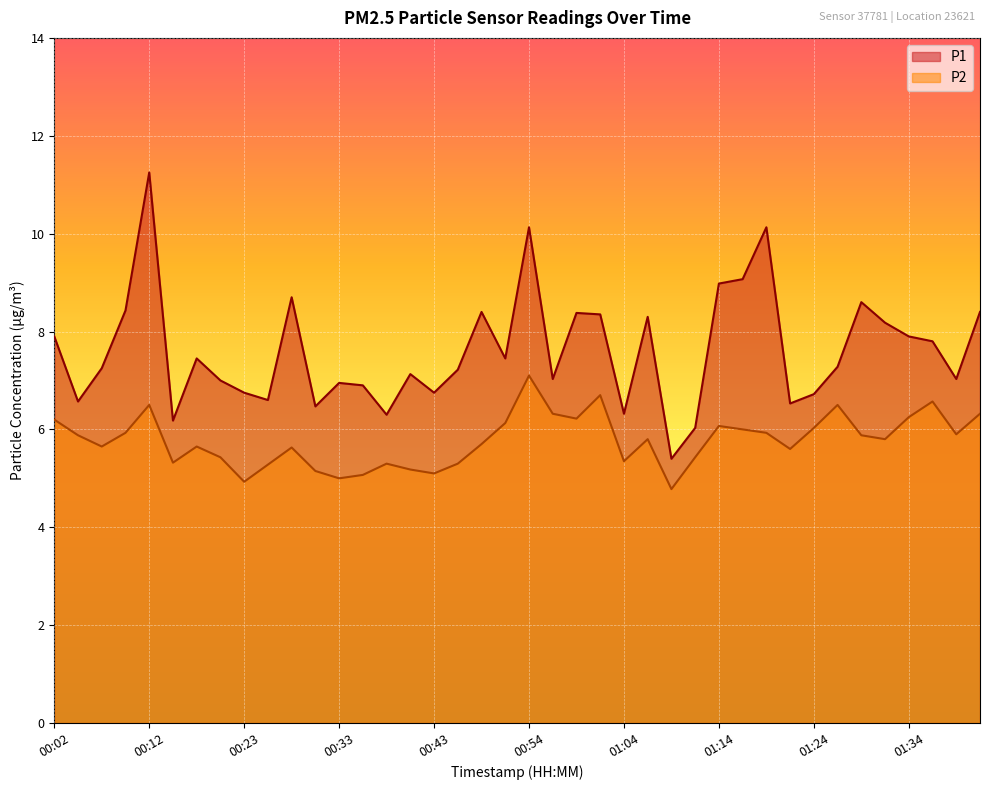

What is the sum of the P1 values at 01:37 and 00:28?

16.5